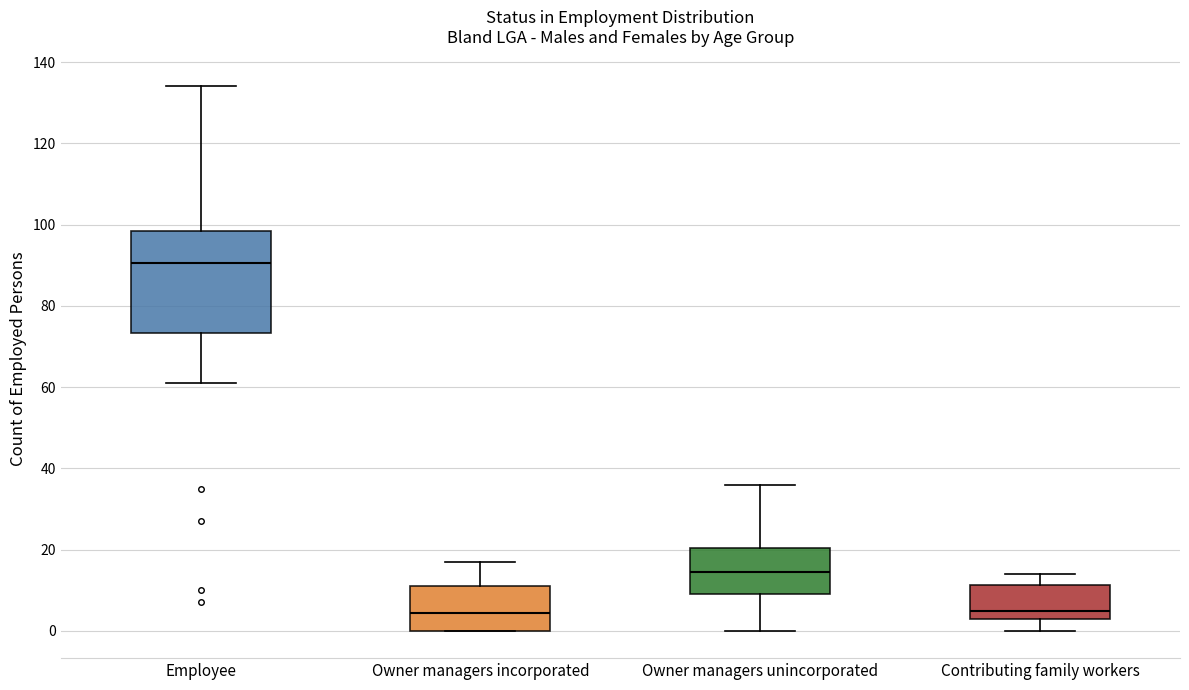

Reading left to right, read every box against the y-axis: the position of its median line, the range the box covers, and the ends of its whiskers. The values are not printed on the chart, so give them approximately, as read against the axis.

Employee: median 90, box 74 to 98, whiskers 62 to 134
Owner managers incorporated: median 4, box 0 to 12, whiskers 0 to 18
Owner managers unincorporated: median 14, box 10 to 20, whiskers 0 to 36
Contributing family workers: median 6, box 4 to 12, whiskers 0 to 14